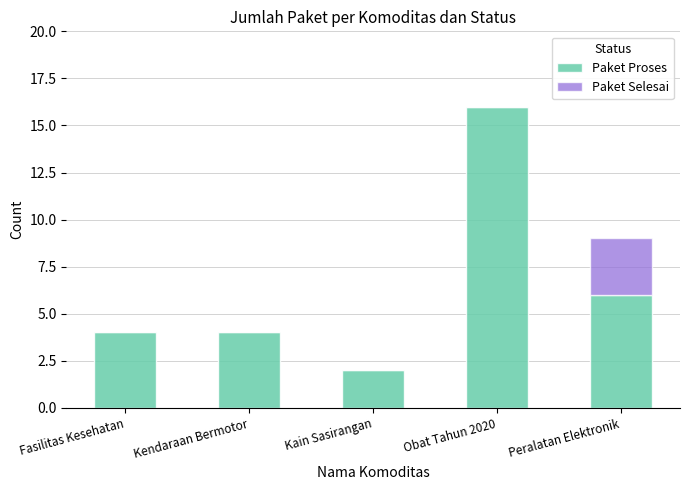

What is the sum of all Paket Proses values?

32